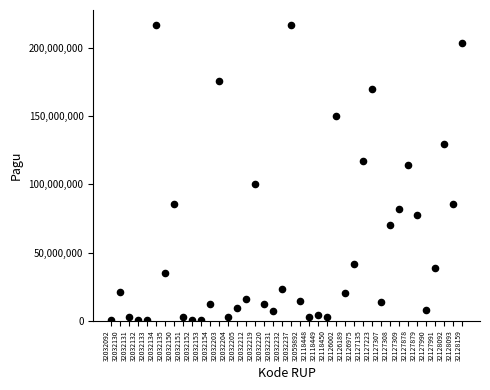

What is the range of Y values (max minus min)?

216860000